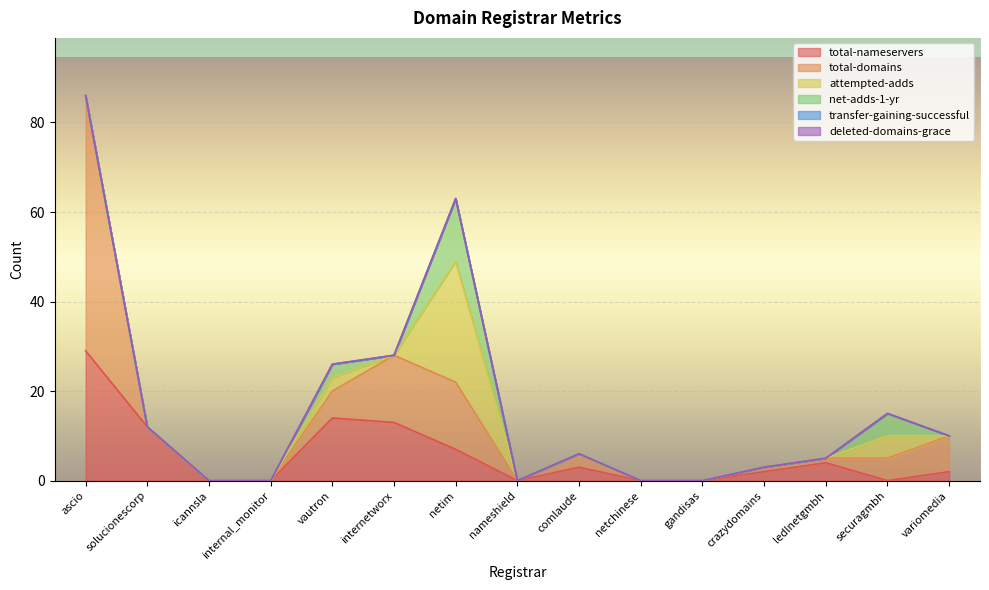

Does the chart display data point markers on the line(s)?

No